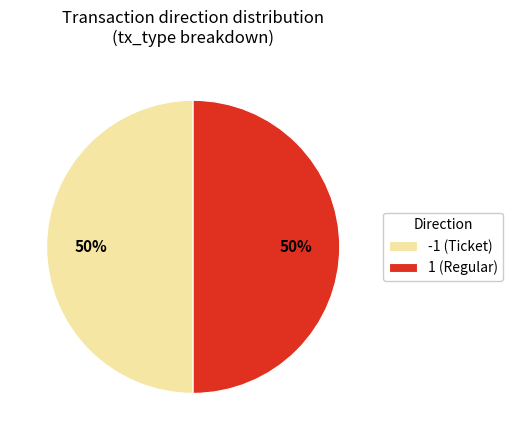

How many slices are in this pie chart?

2